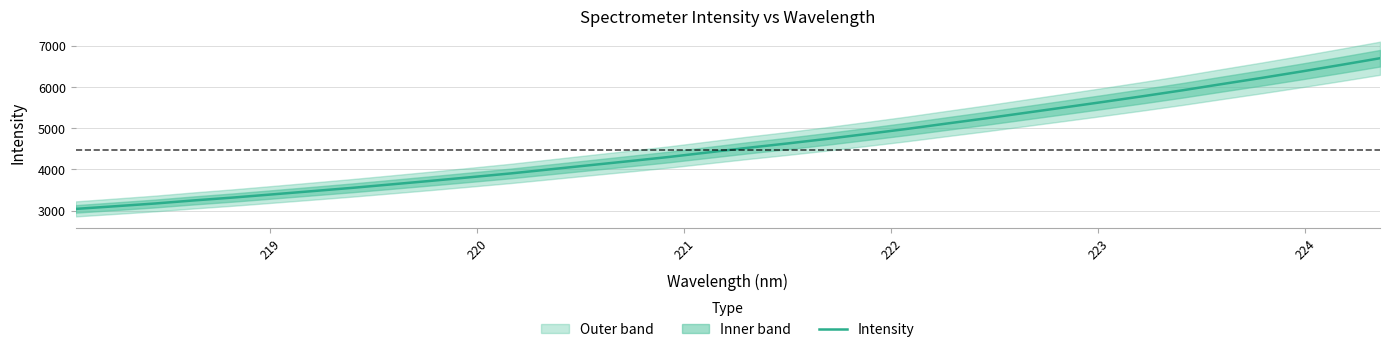

What is the highest value of the Intensity series?

6694.9